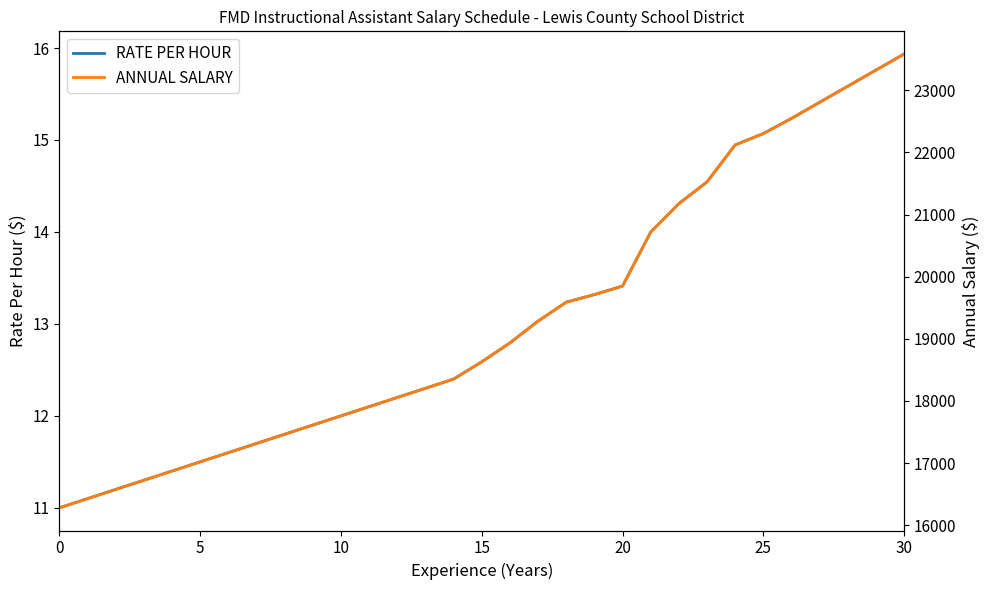

True or false: ANNUAL SALARY and RATE PER HOUR intersect in this chart.

False